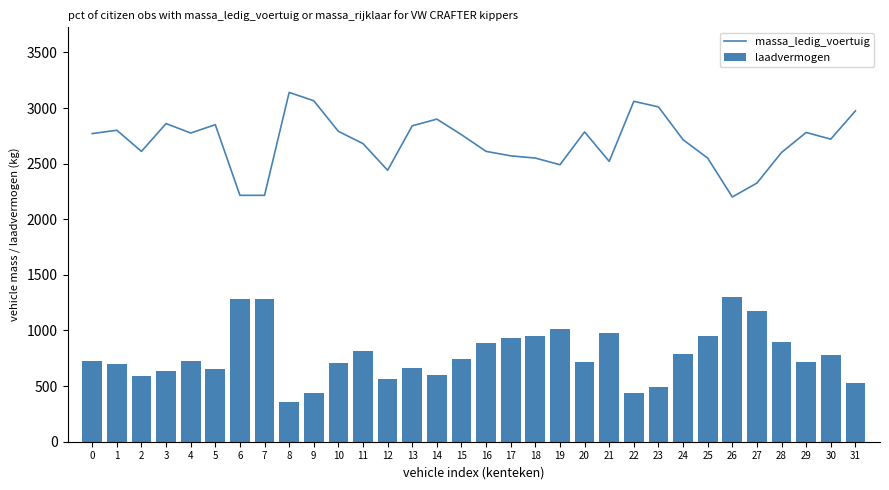

What is the value of the laadvermogen bar at the 6th from the left?

650